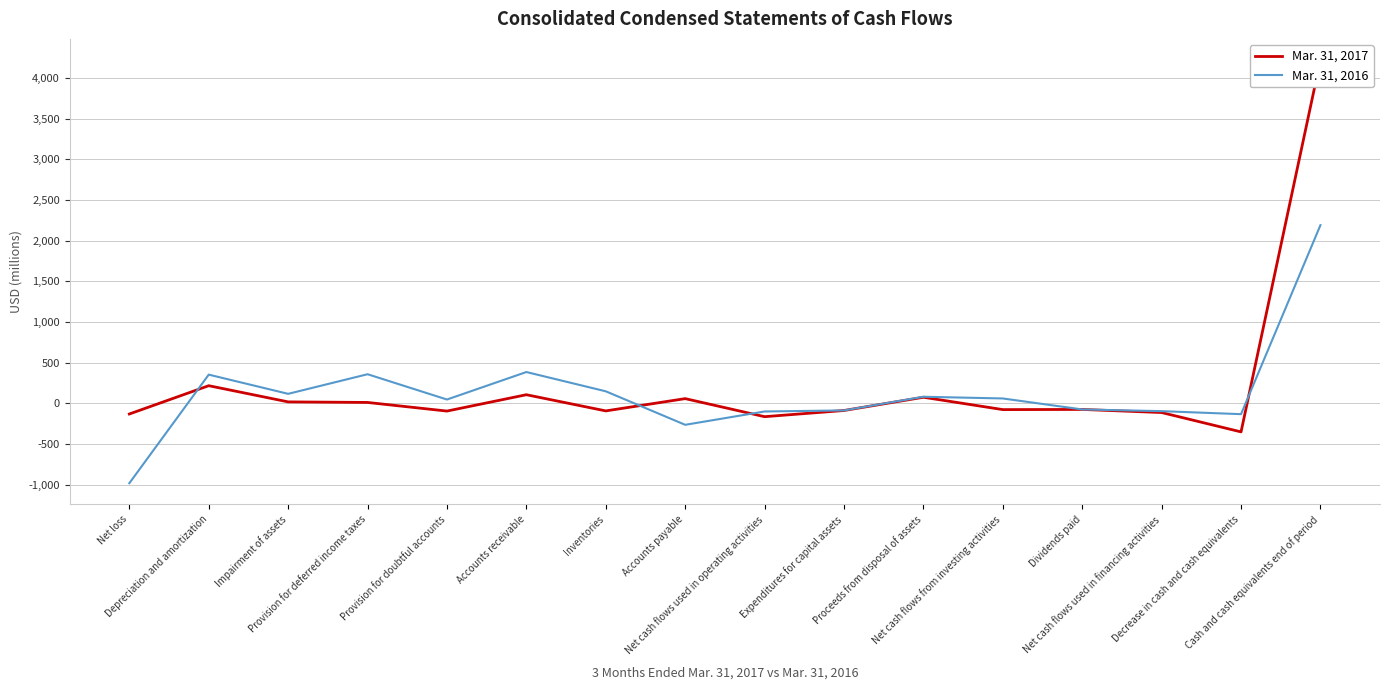

True or false: Mar. 31, 2017 has more than 2 interior local peaks.

True